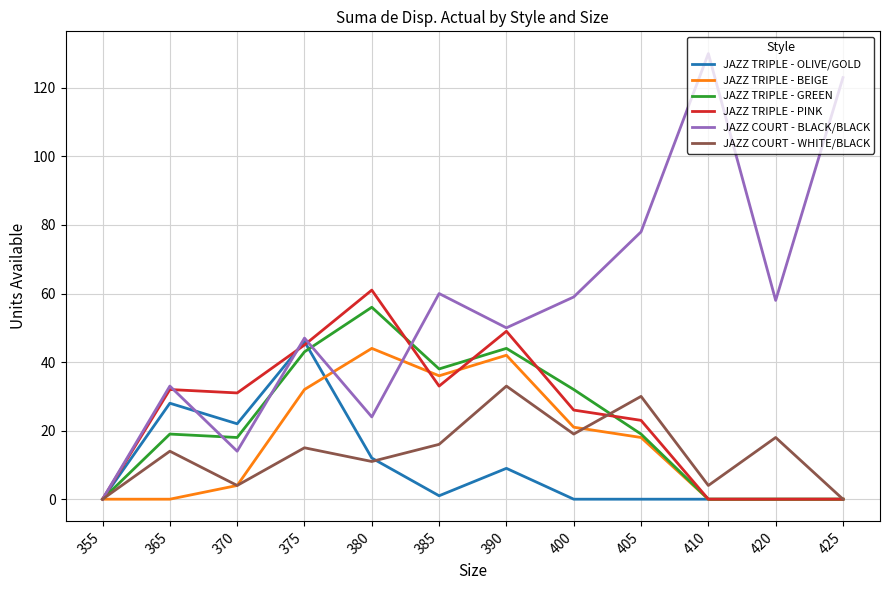

What is the total value across all series at 425?

123